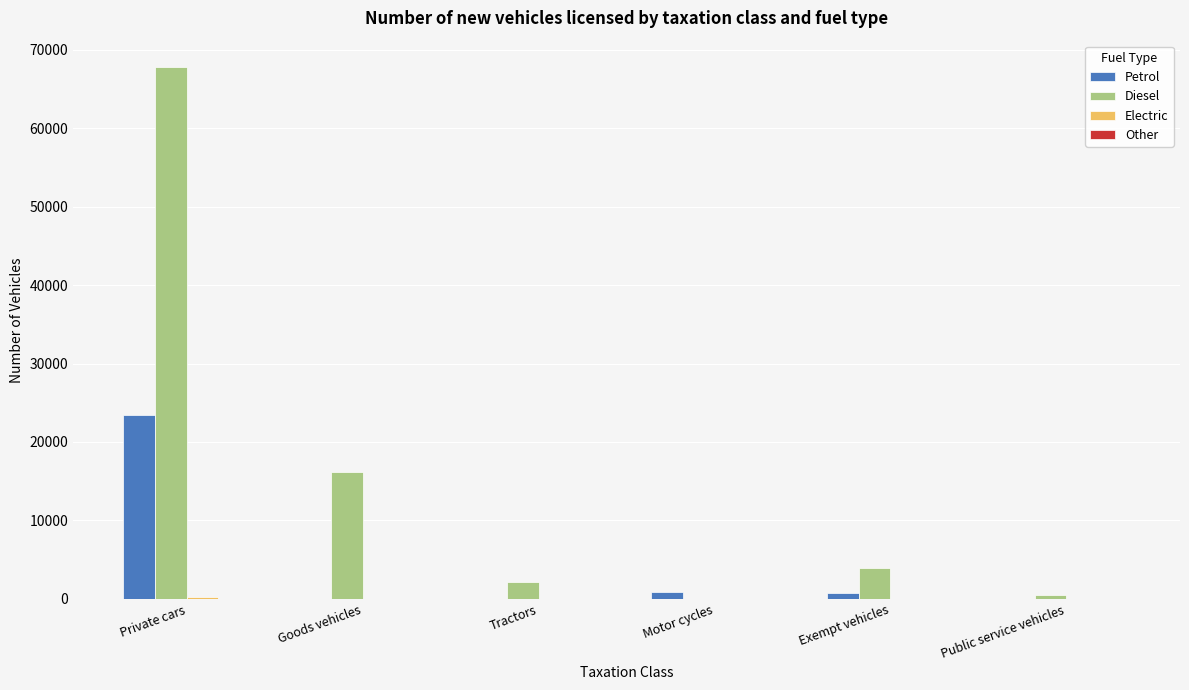

At which label is Diesel closest to 33870?

Goods vehicles